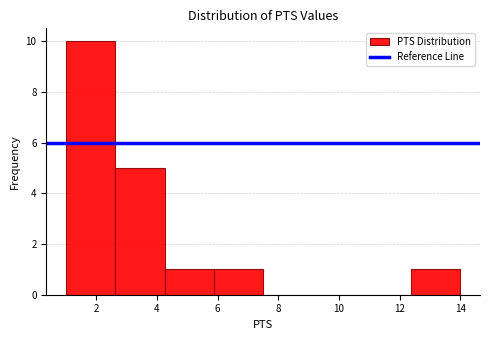

Reading left to right, transcribe this chart: for each bar, give the range it covers on the x-axis and its height. Neither the bar edges nor the heights are printed on the chart, so give them approximately, as read against the axes.

1.0 to 2.6: 10
2.6 to 4.2: 5
4.2 to 5.8: 1
5.8 to 7.6: 1
7.6 to 9.2: 0
9.2 to 10.8: 0
10.8 to 12.4: 0
12.4 to 14.0: 1